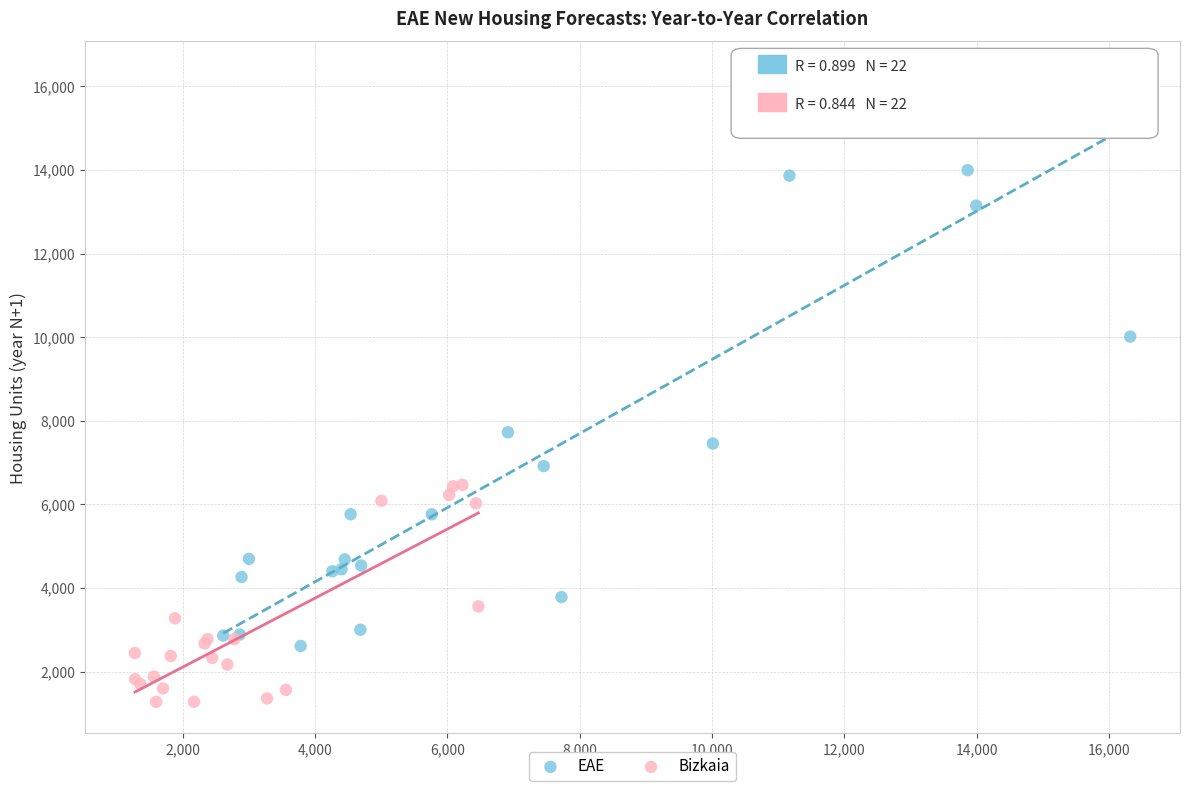

Which series contains the highest Y value?

EAE